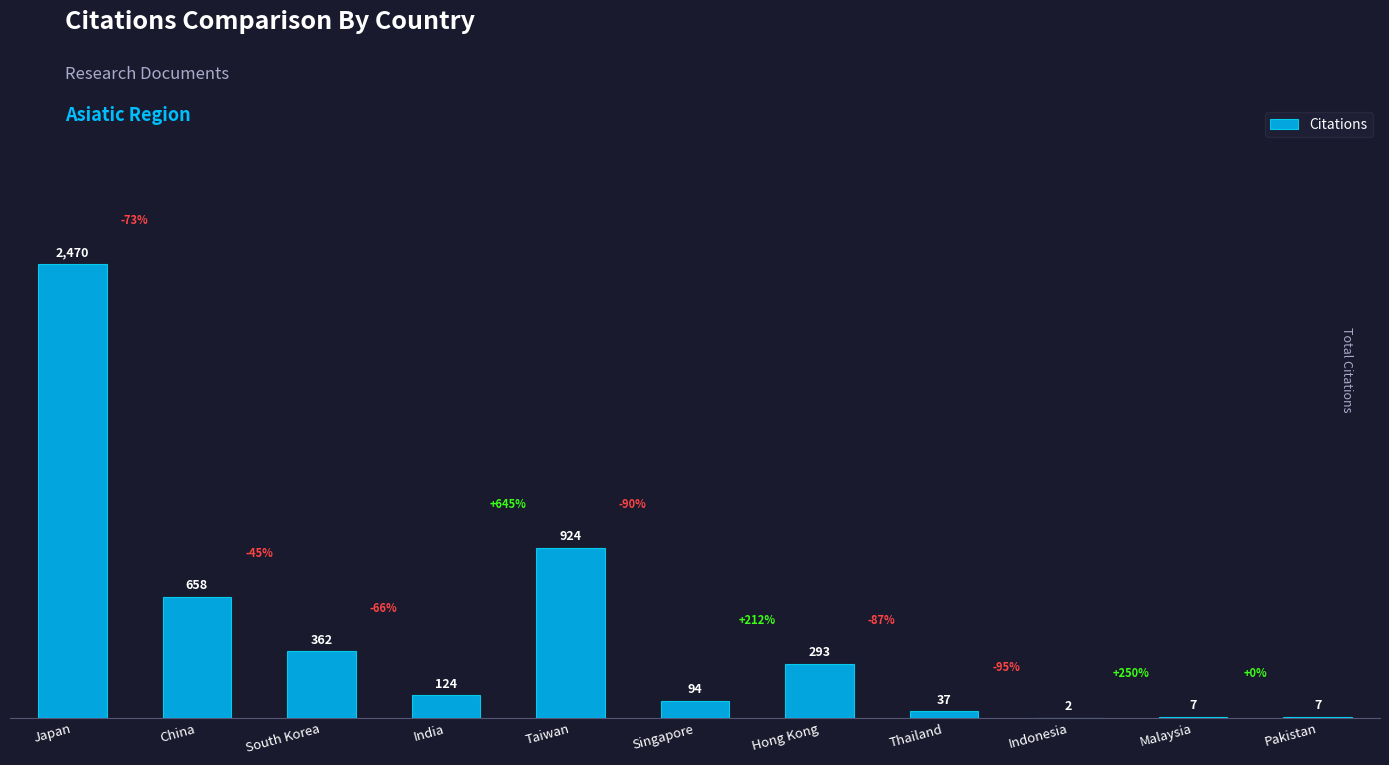

What is the change in value from South Korea to Malaysia?

-355